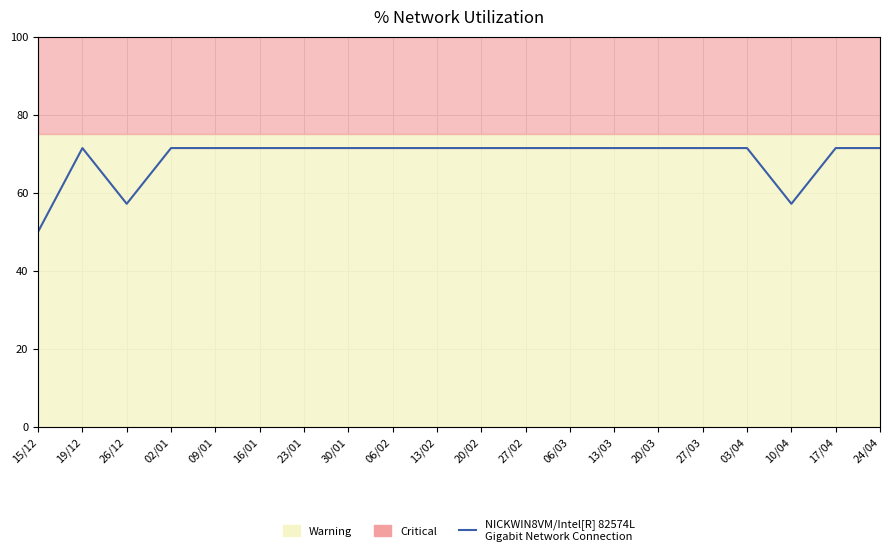

Reading left to right, extract all data points from this chart.

15/12=50.0	19/12=71.4	26/12=57.1	02/01=71.4	09/01=71.4	16/01=71.4	23/01=71.4	30/01=71.4	06/02=71.4	13/02=71.4	20/02=71.4	27/02=71.4	06/03=71.4	13/03=71.4	20/03=71.4	27/03=71.4	03/04=71.4	10/04=57.1	17/04=71.4	24/04=71.4